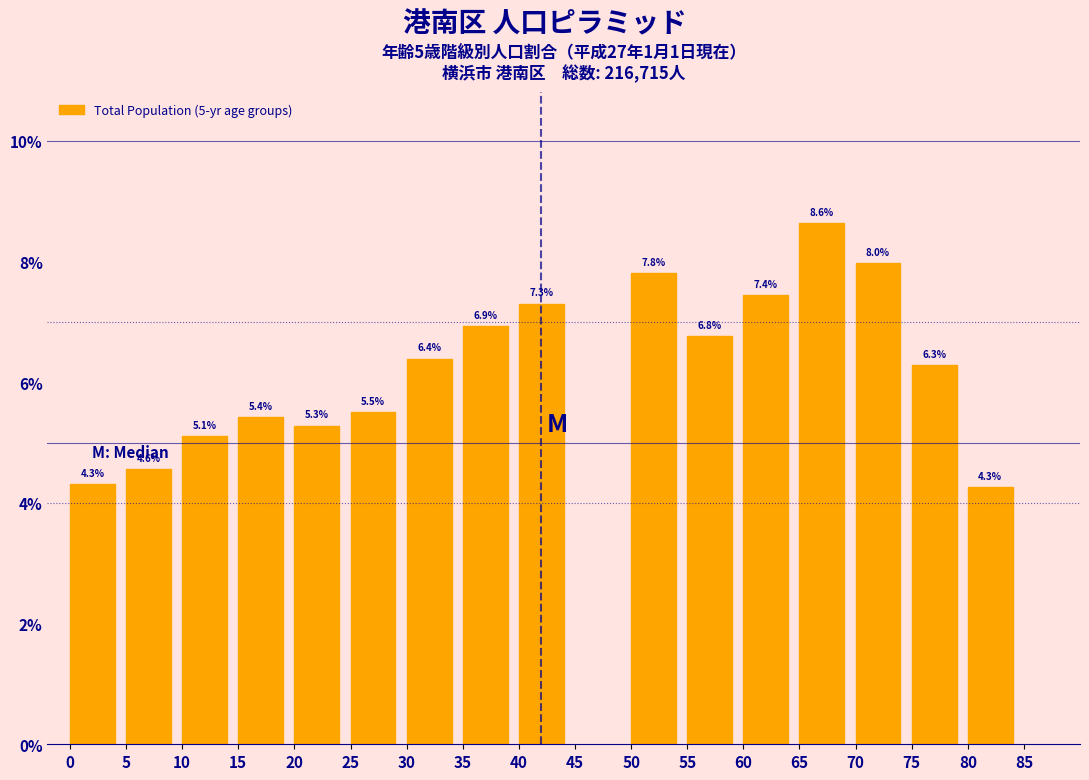

Reading right to left, extract all data points from this chart.

80=4.3	75=6.3	70=8.0	65=8.6	60=7.4	55=6.8	50=7.8	40=7.3	35=6.9	30=6.4	25=5.5	20=5.3	15=5.4	10=5.1	5=4.6	0=4.3